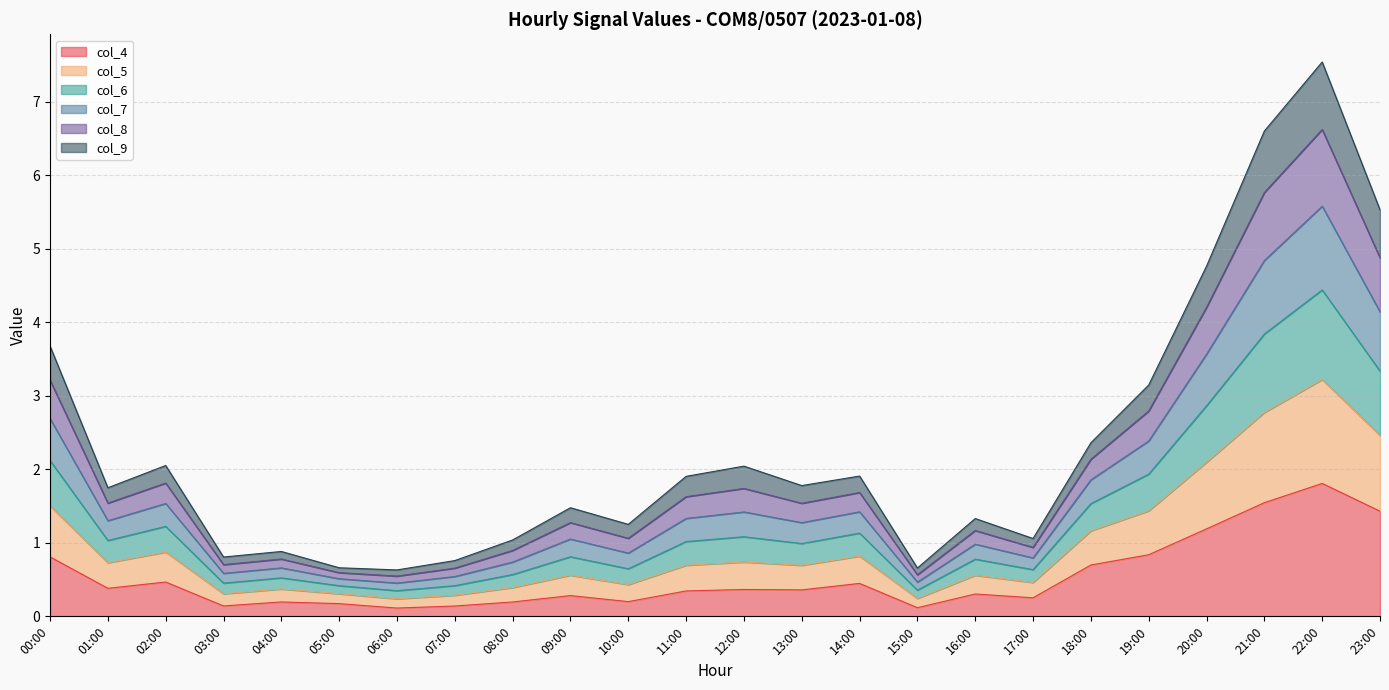

True or false: col_4 has a value of 0.2 at 10:00.

True